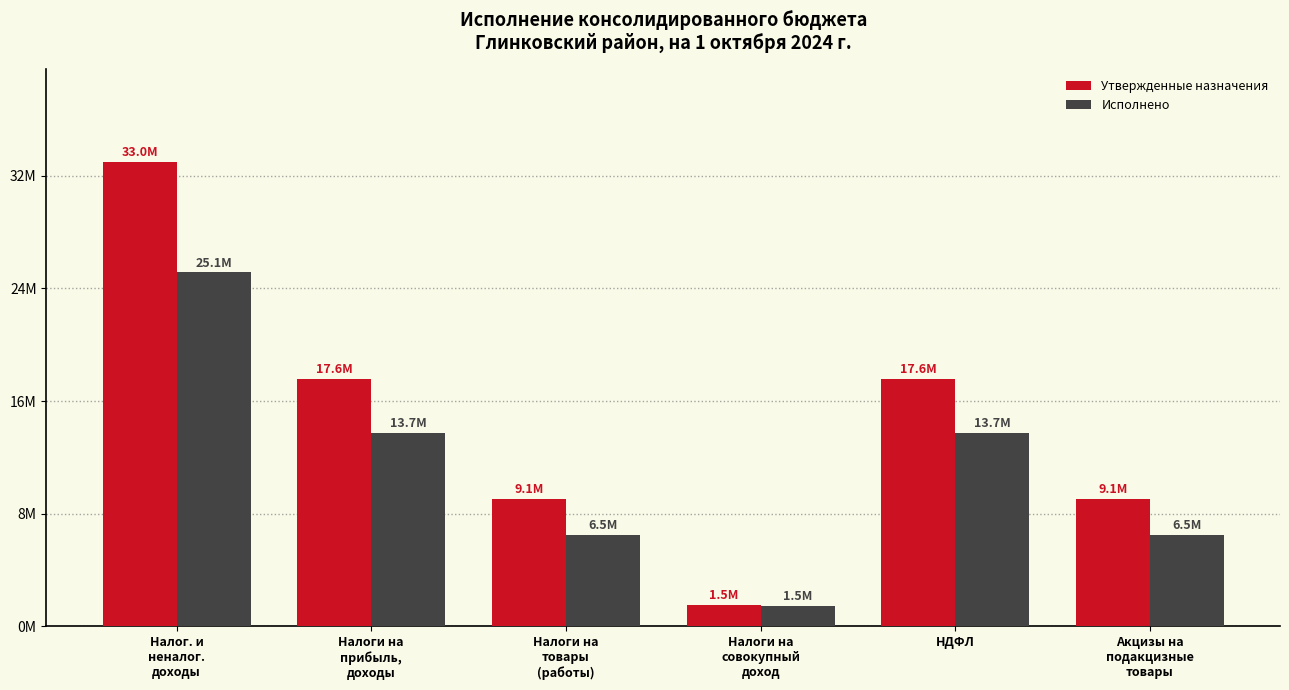

Reading left to right, transcribe all the data shown in this chart.

Утвержденные назначения: 33013500.0	17553000.0	9072900.0	1532100.0	17553000.0	9072900.0
Исполнено: 25145702.5	13728729.2	6487534.5	1471034.1	13728729.2	6487534.5